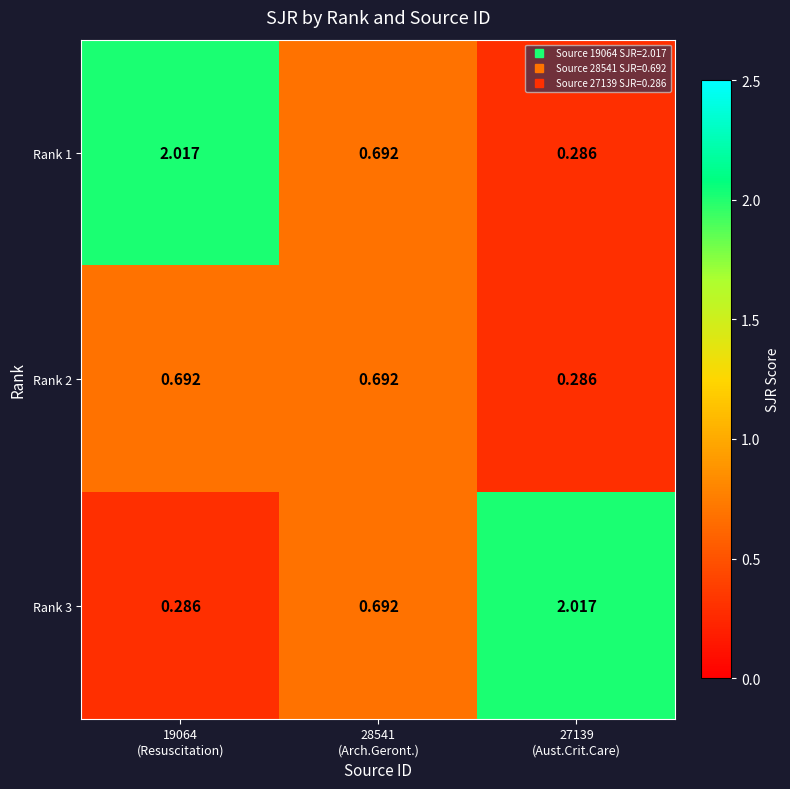

Which has a higher value, 19064
(Resuscitation) or 28541
(Arch.Geront.)?

19064
(Resuscitation)